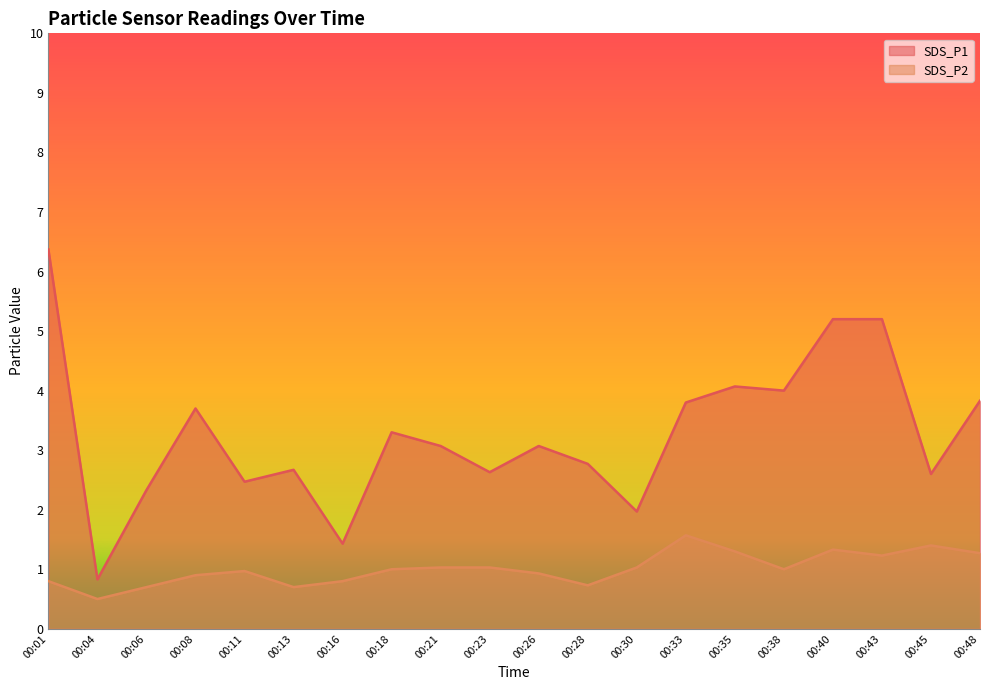

Reading left to right, list all the values displayed in this chart.

SDS_P1: 00:01=6.4	00:04=0.8	00:06=2.3	00:08=3.7	00:11=2.5	00:13=2.7	00:16=1.4	00:18=3.3	00:21=3.1	00:23=2.6	00:26=3.1	00:28=2.8	00:30=2.0	00:33=3.8	00:35=4.1	00:38=4.0	00:40=5.2	00:43=5.2	00:45=2.6	00:48=3.8
SDS_P2: 00:01=0.8	00:04=0.5	00:06=0.7	00:08=0.9	00:11=1.0	00:13=0.7	00:16=0.8	00:18=1.0	00:21=1.0	00:23=1.0	00:26=0.9	00:28=0.7	00:30=1.0	00:33=1.6	00:35=1.3	00:38=1.0	00:40=1.3	00:43=1.2	00:45=1.4	00:48=1.3